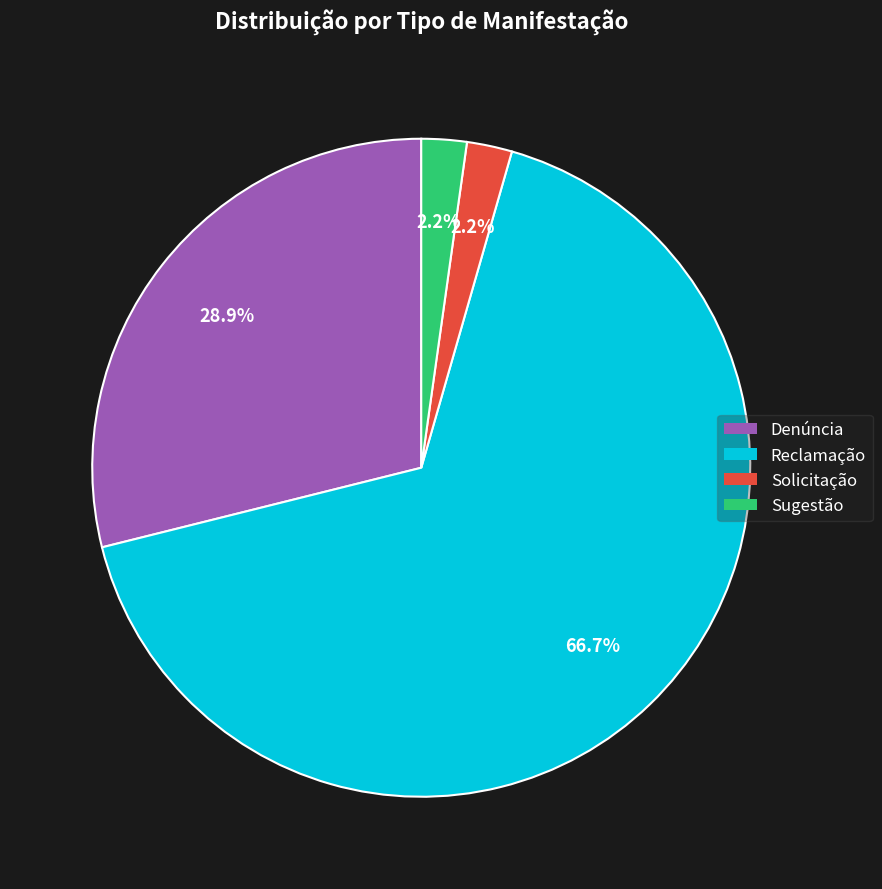

Which category has the biggest portion of the pie?

Reclamação